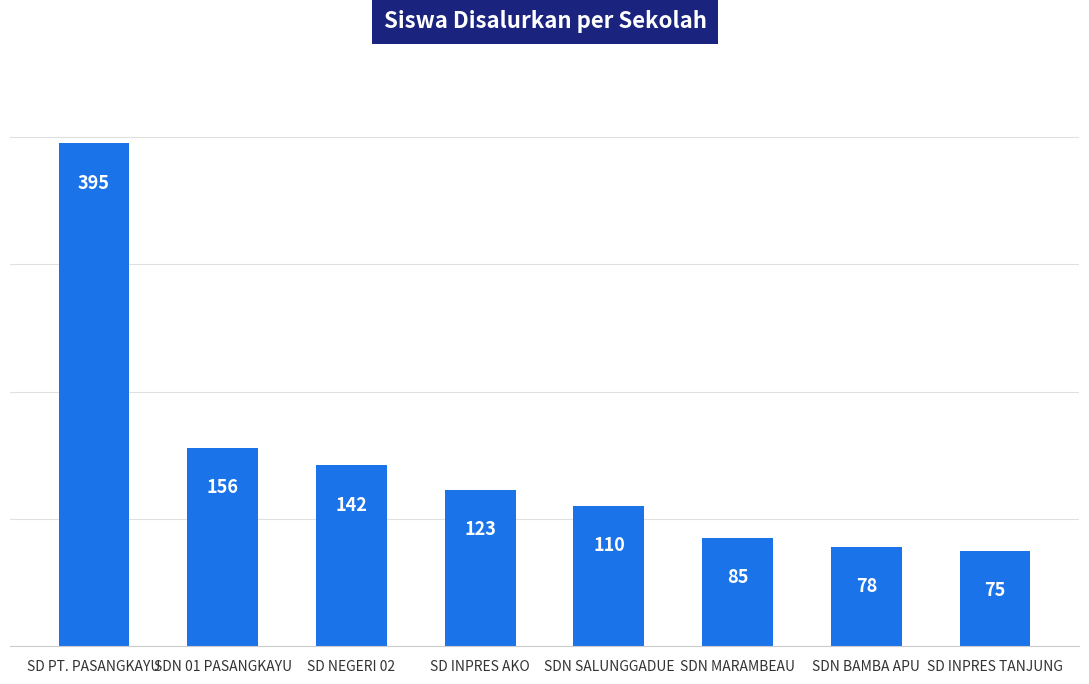

Reading left to right, list all the values displayed in this chart.

395	156	142	123	110	85	78	75